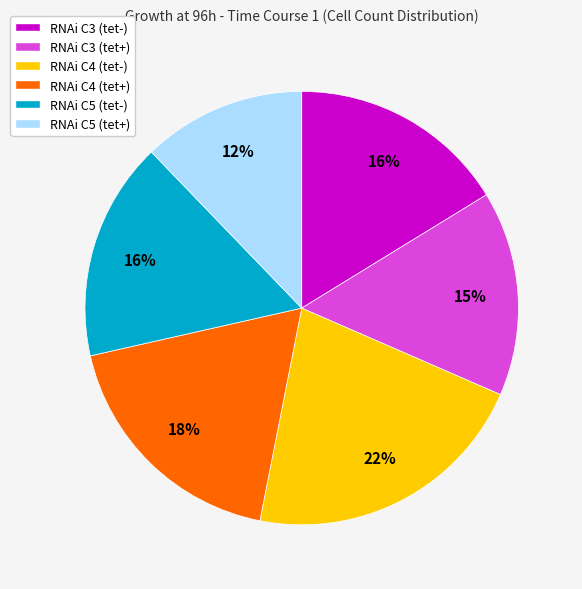

True or false: RNAi C4 (tet-) accounts for 31% of the total.

False